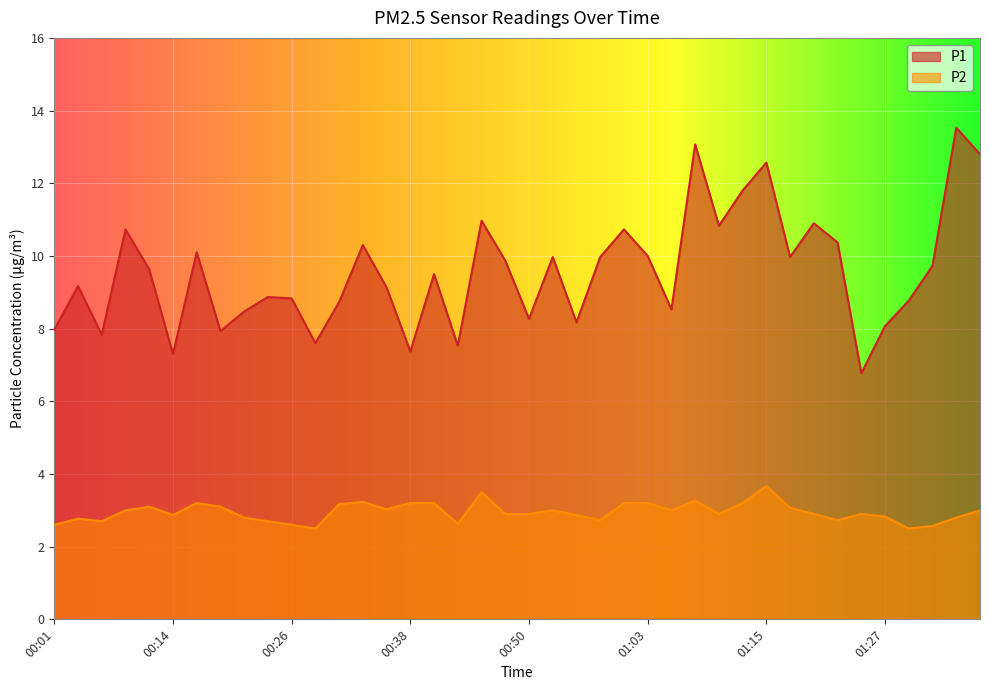

Is the value of P2 at 01:37 greater than the value of P1 at 01:25?

No